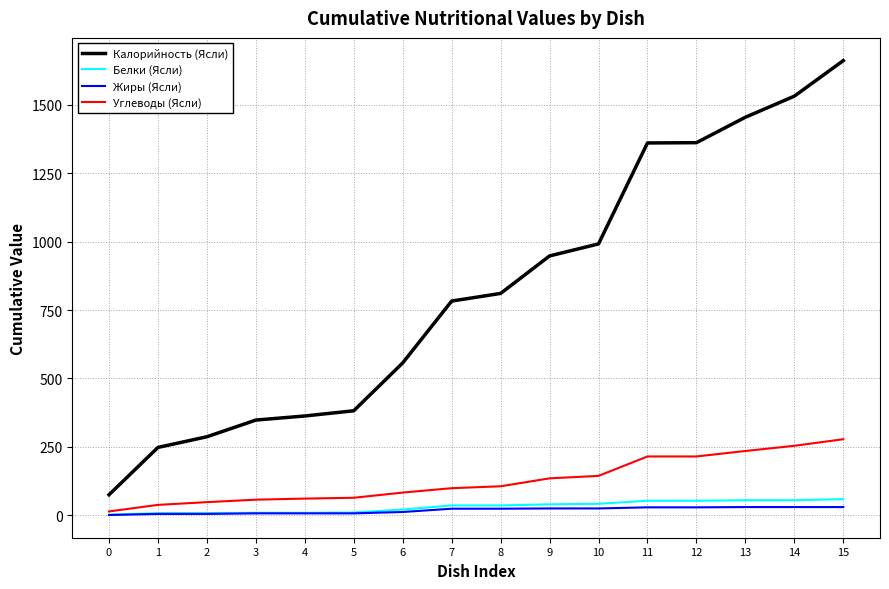

What is the highest value of the Калорийность (Ясли) series?

1662